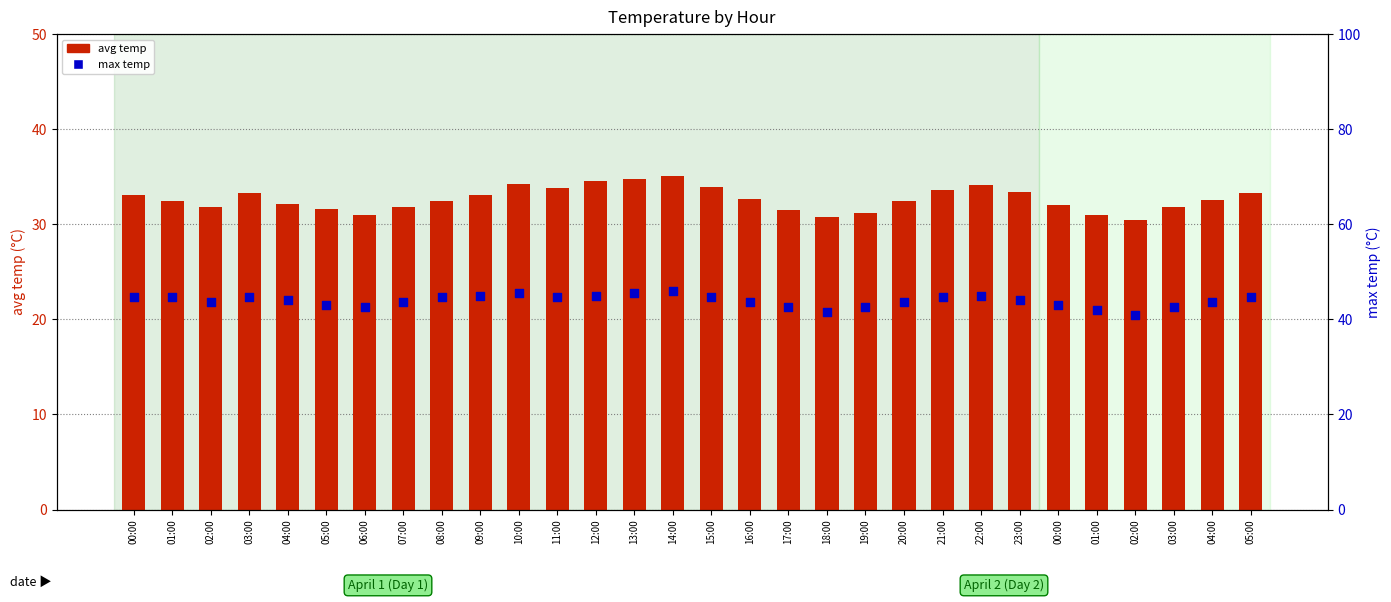

What is the total value across all series at 02:00?

75.5